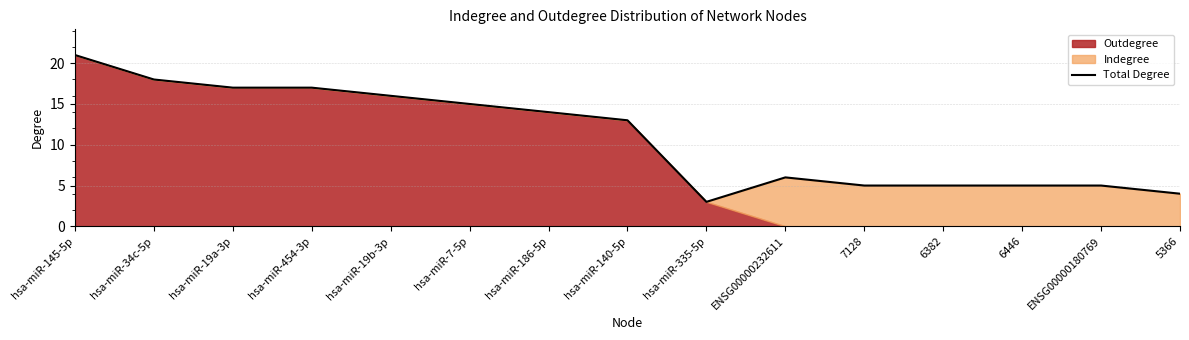

Reading left to right, transcribe all the data shown in this chart.

hsa-miR-145-5p=21	hsa-miR-34c-5p=18	hsa-miR-19a-3p=17	hsa-miR-454-3p=17	hsa-miR-19b-3p=16	hsa-miR-7-5p=15	hsa-miR-186-5p=14	hsa-miR-140-5p=13	hsa-miR-335-5p=3	ENSG00000232611=6	7128=5	6382=5	6446=5	ENSG00000180769=5	5366=4